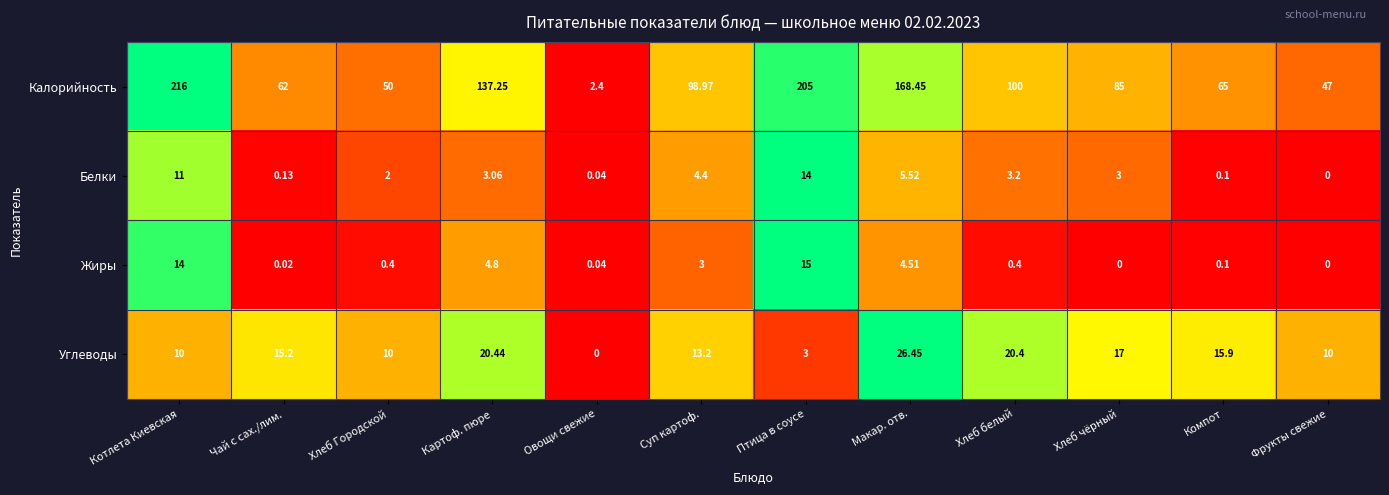

Rank the series at Суп картоф. from highest to lowest value.

Калорийность, Углеводы, Белки, Жиры